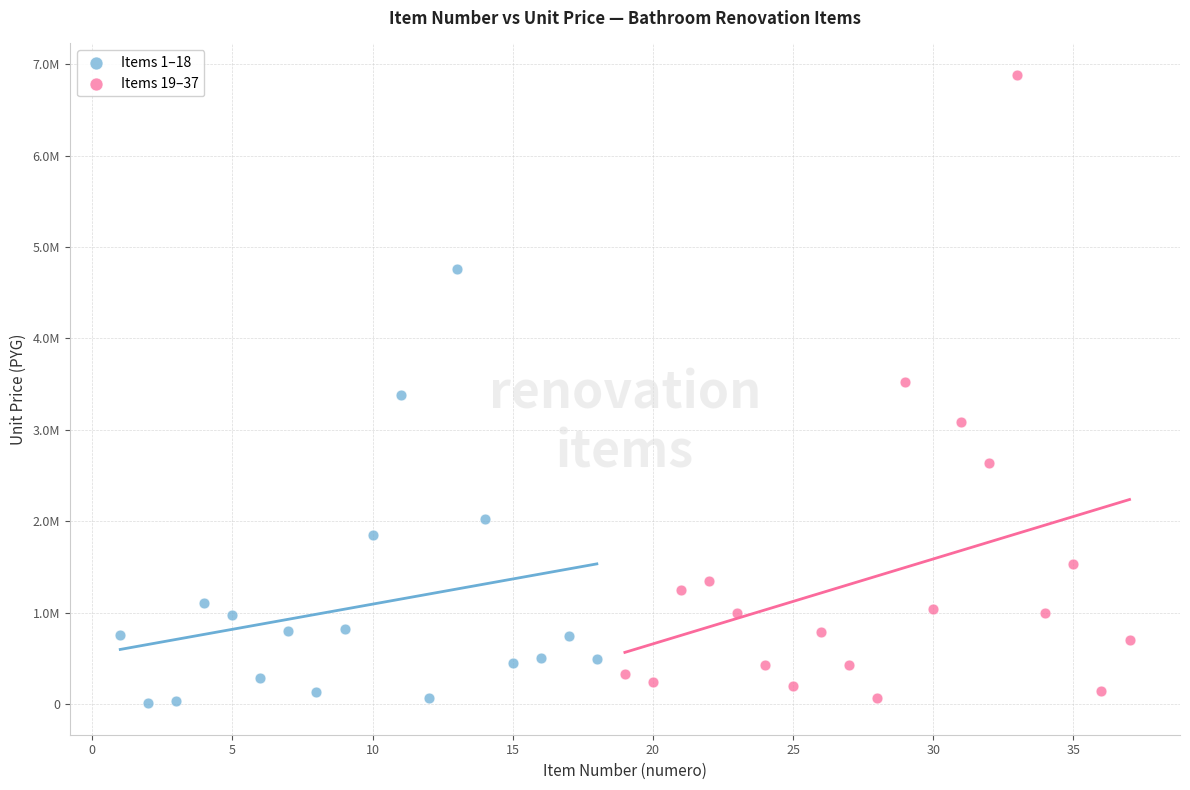

What are all the series names shown in the legend?

Items 1–18, Items 19–37